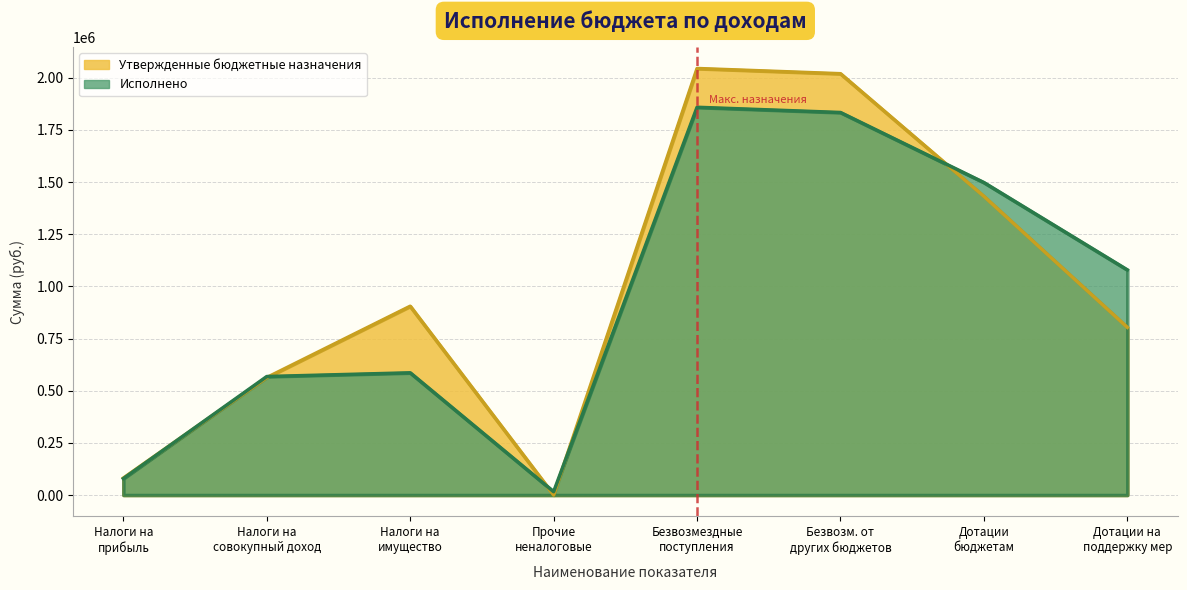

At which category does Утвержденные бюджетные назначения reach its first local peak?

Налоги на имущество